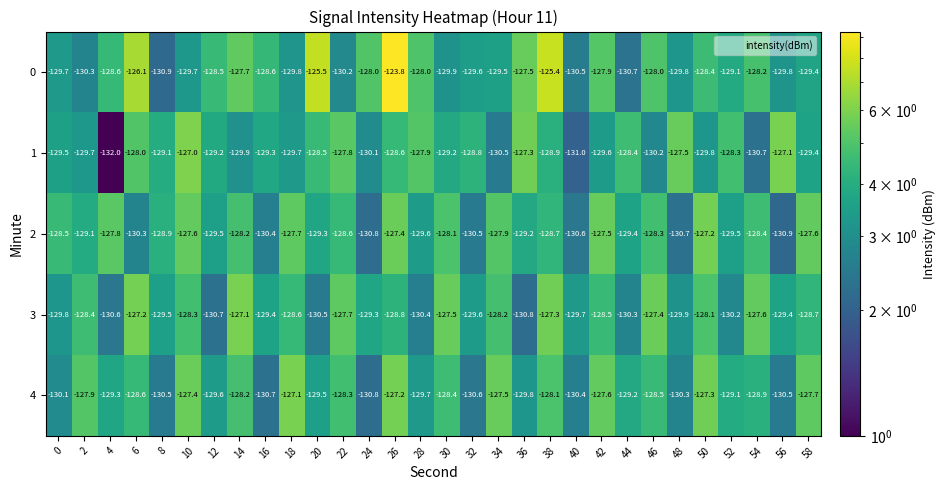

Is the value of 0 at 8 greater than the value of 3 at 10?

No